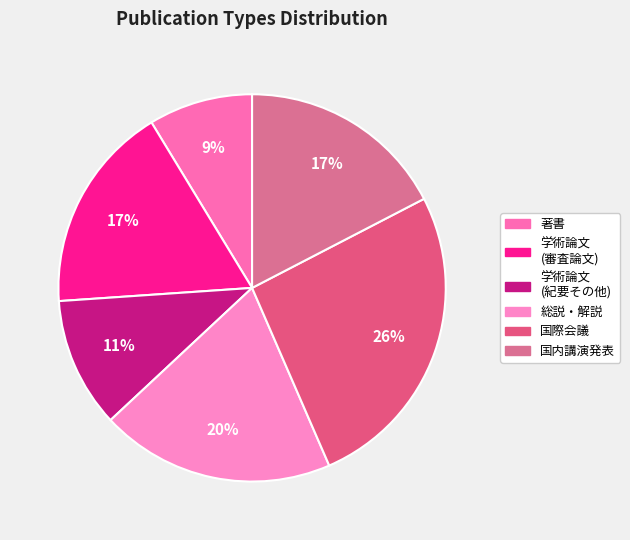

Count the number of slices in the pie.

6